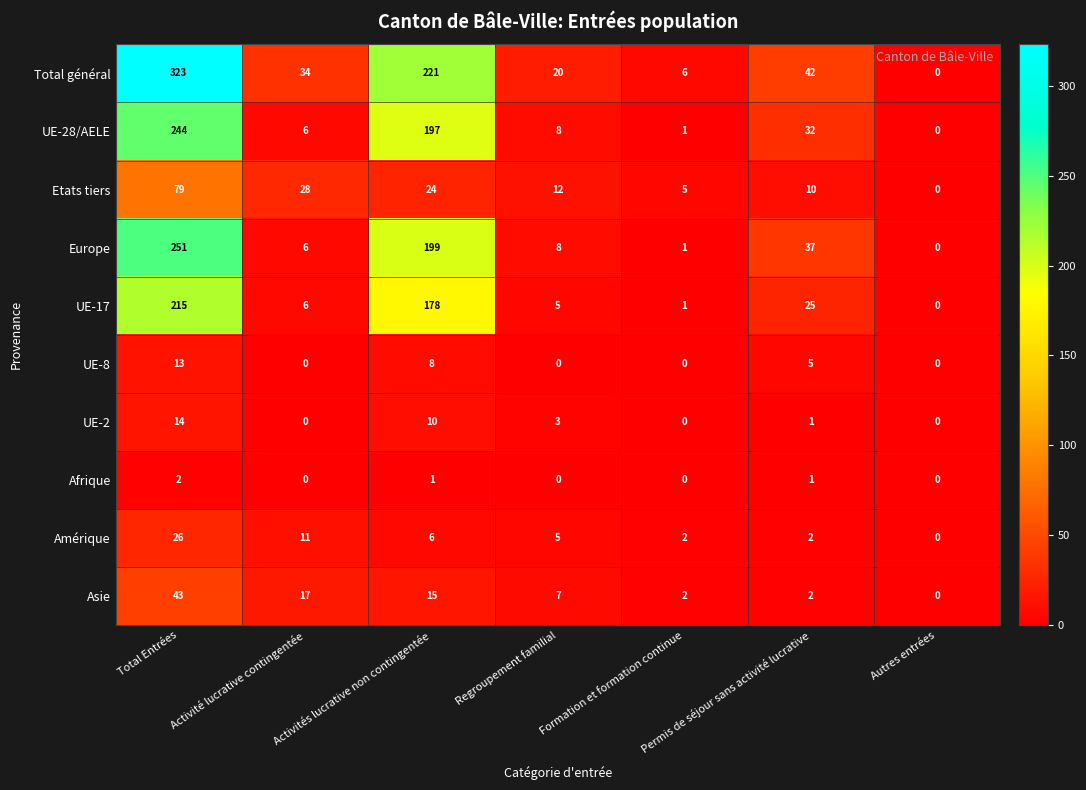

What is the total value across all series at Activités lucrative non contingentée?

859